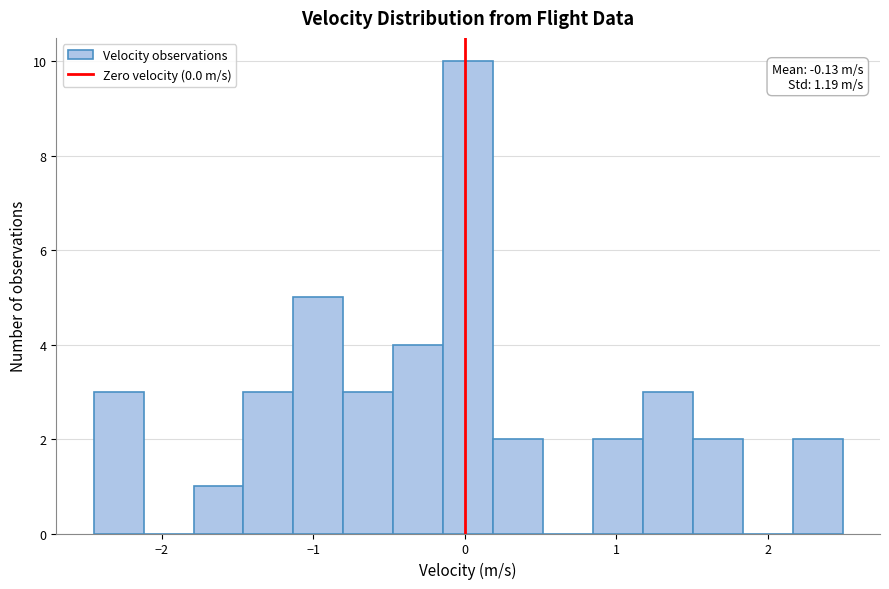

Around what value on the x-axis is the tallest bar? Give the approximate position of its centre, as read against the axis.

0.0